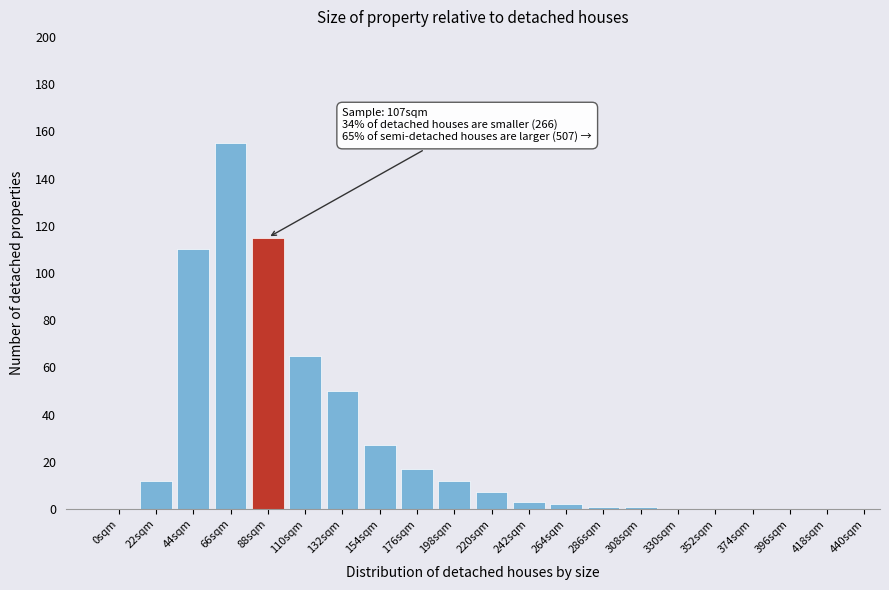

Reading left to right, transcribe all the data shown in this chart.

0sqm=0	22sqm=12	44sqm=110	66sqm=155	88sqm=115	110sqm=65	132sqm=50	154sqm=27	176sqm=17	198sqm=12	220sqm=7	242sqm=3	264sqm=2	286sqm=1	308sqm=1	330sqm=0	352sqm=0	374sqm=0	396sqm=0	418sqm=0